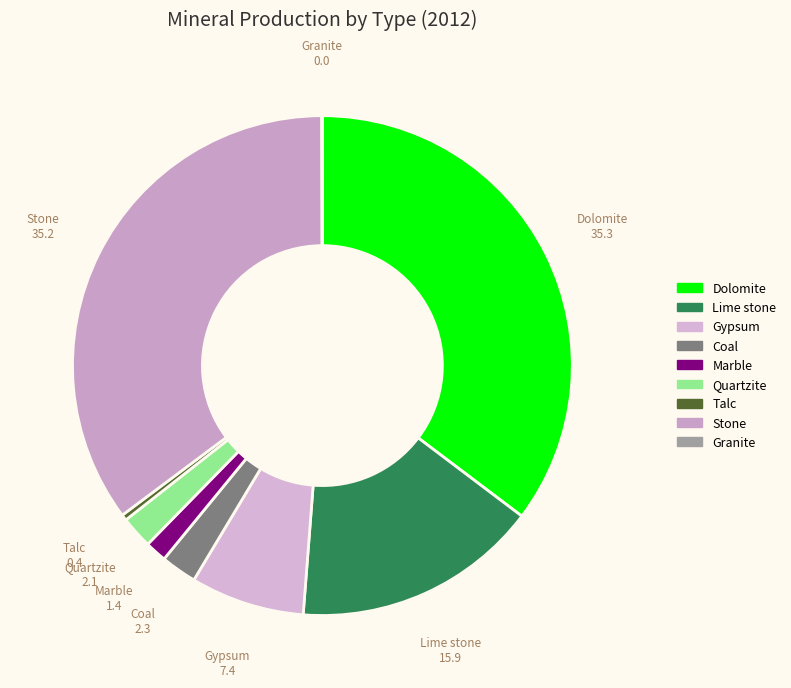

Is the sum of Dolomite and Gypsum greater than half?

No